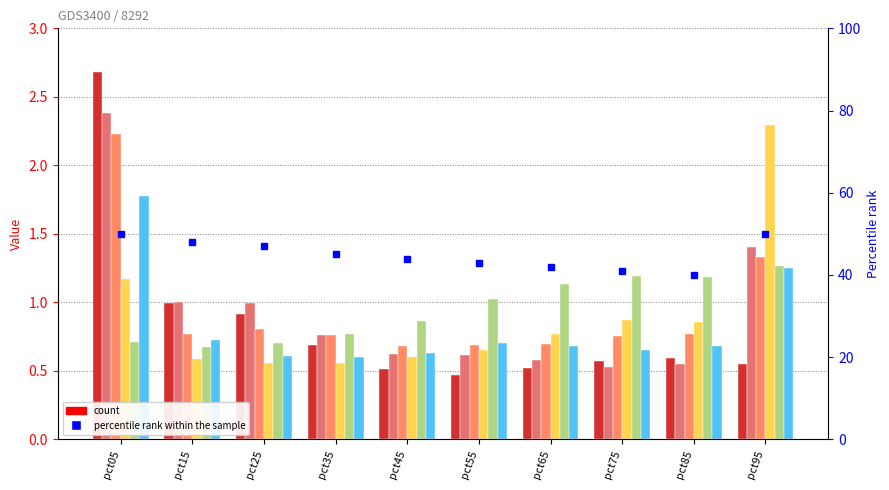

Reading left to right, transcribe all the data shown in this chart.

Jan: 2.7	1.0	0.9	0.7	0.5	0.5	0.5	0.6	0.6	0.5
Feb: 2.4	1.0	1.0	0.8	0.6	0.6	0.6	0.5	0.6	1.4
Mar: 2.2	0.8	0.8	0.8	0.7	0.7	0.7	0.8	0.8	1.3
Apr: 1.2	0.6	0.6	0.6	0.6	0.7	0.8	0.9	0.9	2.3
May: 0.7	0.7	0.7	0.8	0.9	1.0	1.1	1.2	1.2	1.3
Jun: 1.8	0.7	0.6	0.6	0.6	0.7	0.7	0.7	0.7	1.3